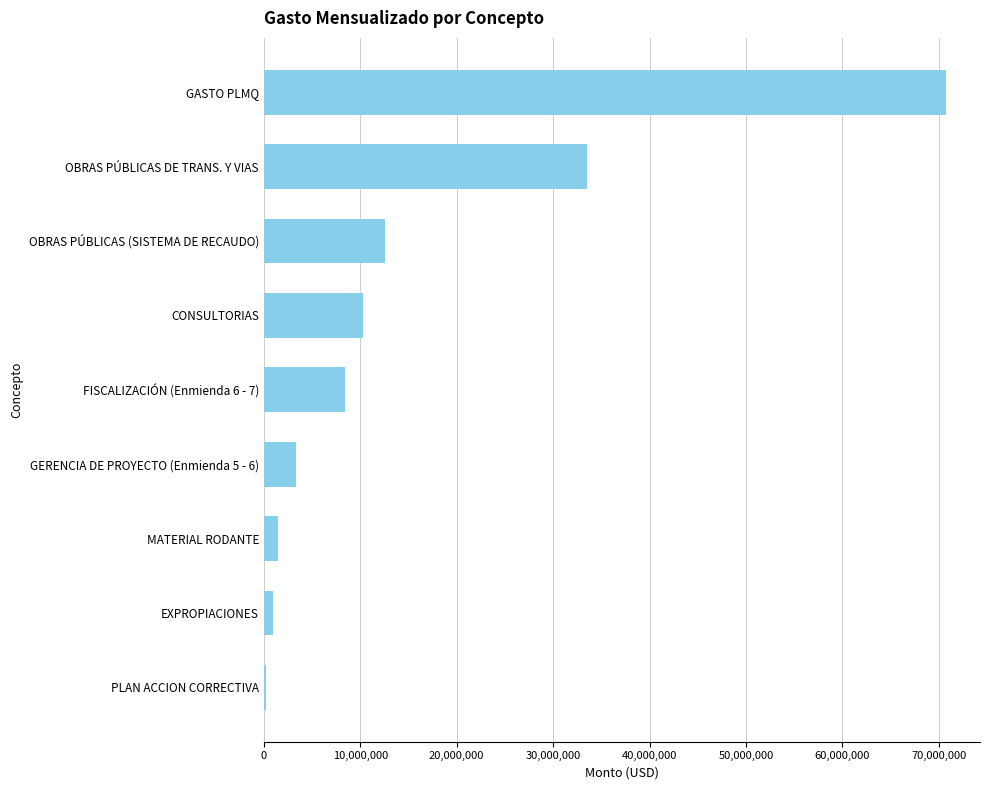

Which label corresponds to the largest value in the chart?

GASTO PLMQ